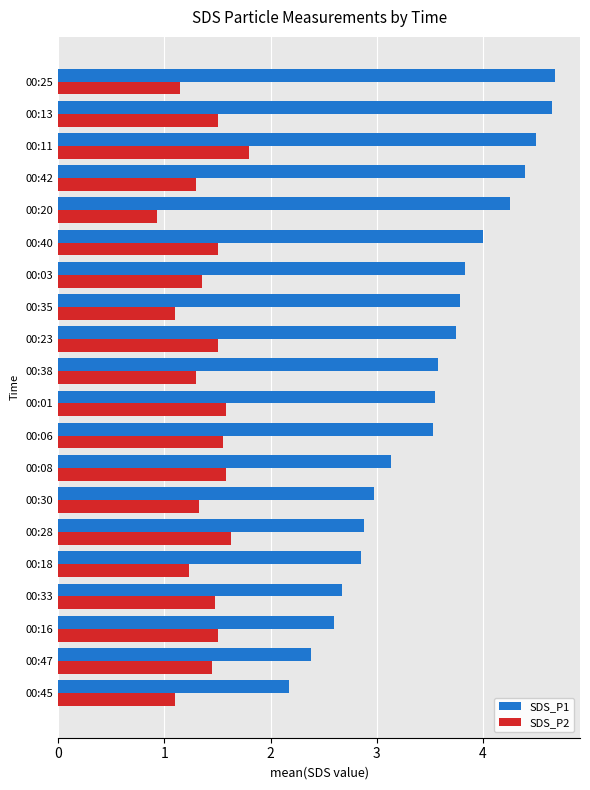

True or false: SDS_P2 has a value of 1.1 at 00:45.

True